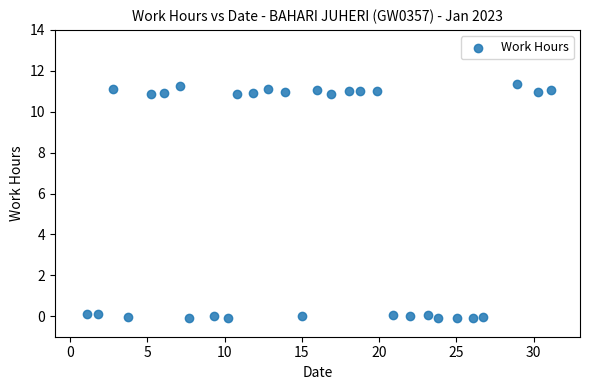

What is the range of Y values (max minus min)?

11.5